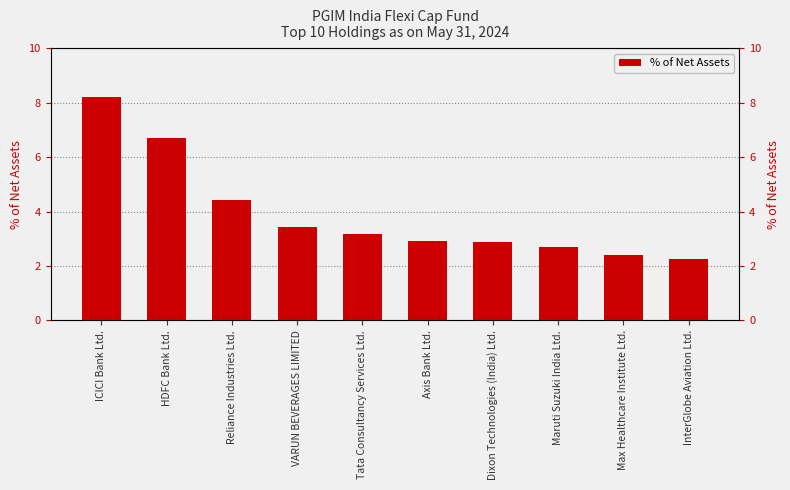

What is the sum of the values at Axis Bank Ltd. and Max Healthcare Institute Ltd.?

5.3